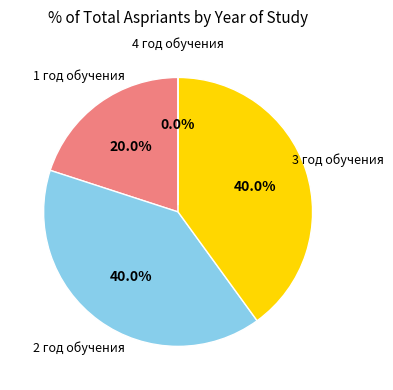

Count the number of slices in the pie.

4